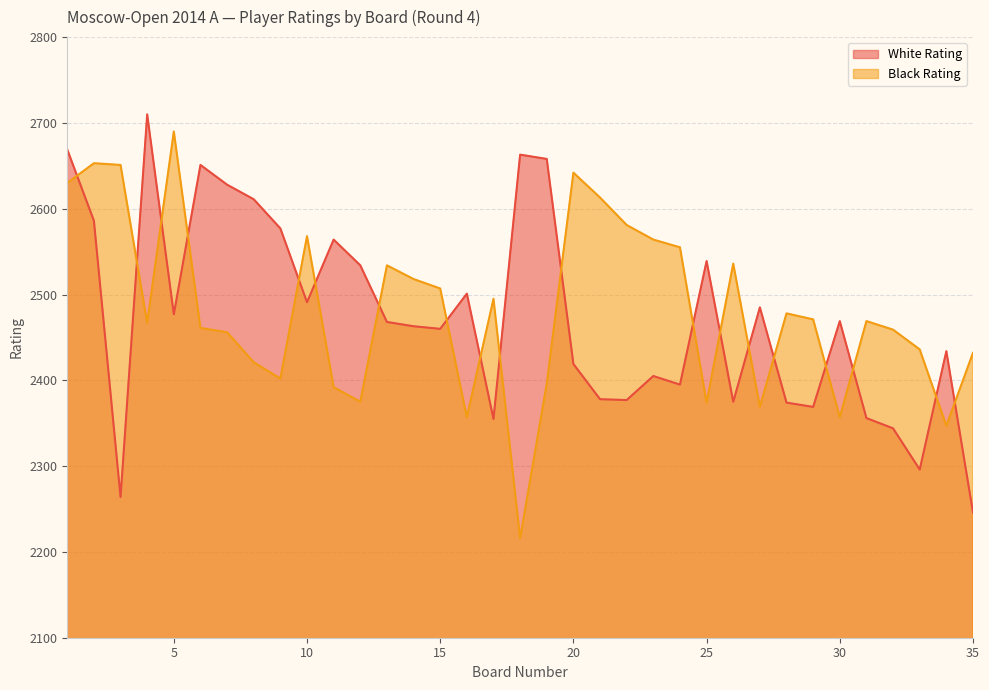

List the series in order of their peak value, highest first.

White Rating, Black Rating